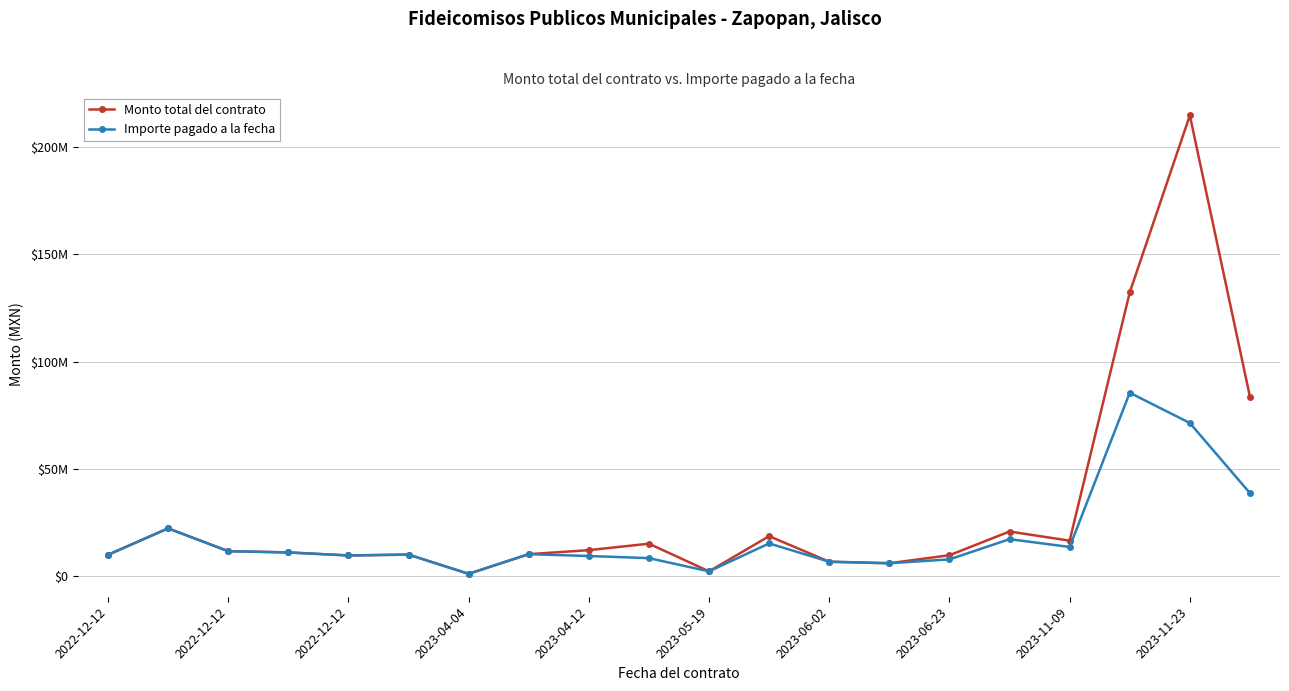

What is the difference between the maximum and minimum values in the Importe pagado a la fecha series?

84451099.5